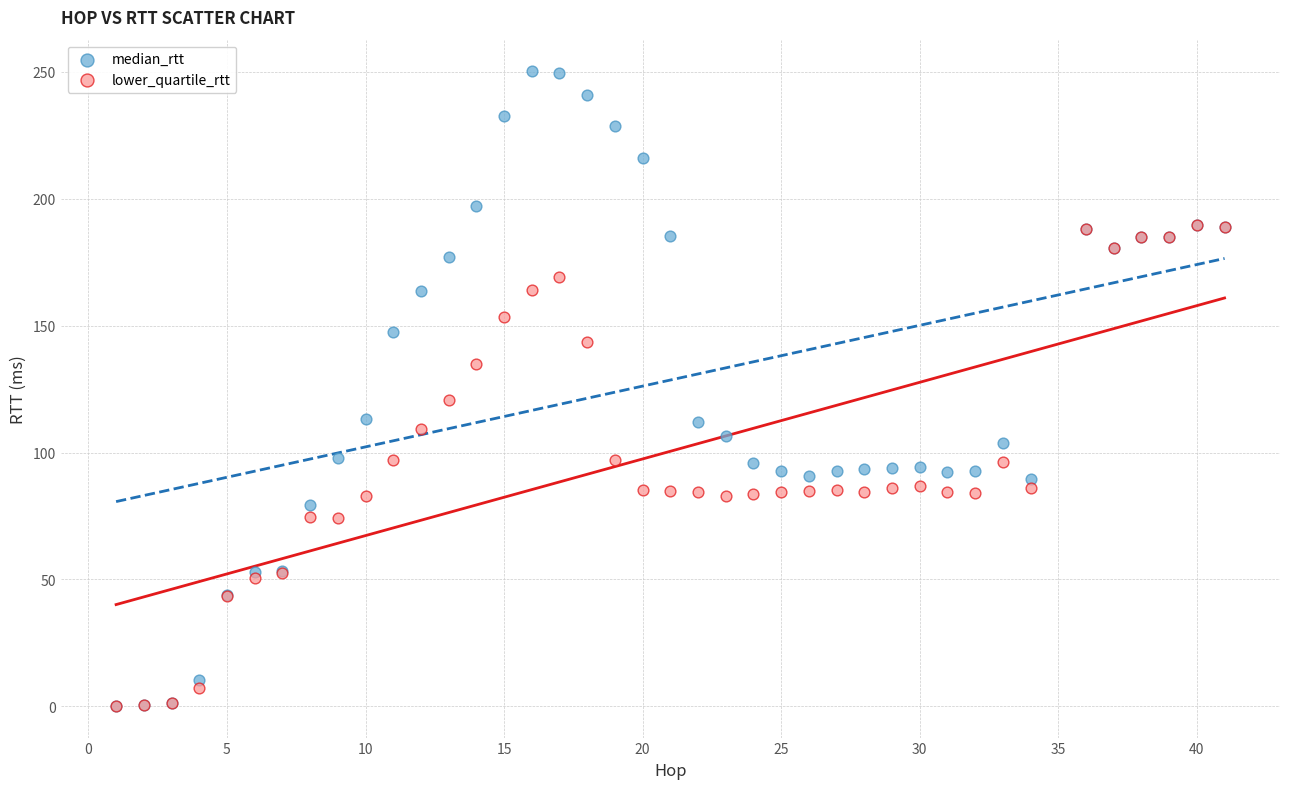

What are all the series names shown in the legend?

median_rtt, lower_quartile_rtt